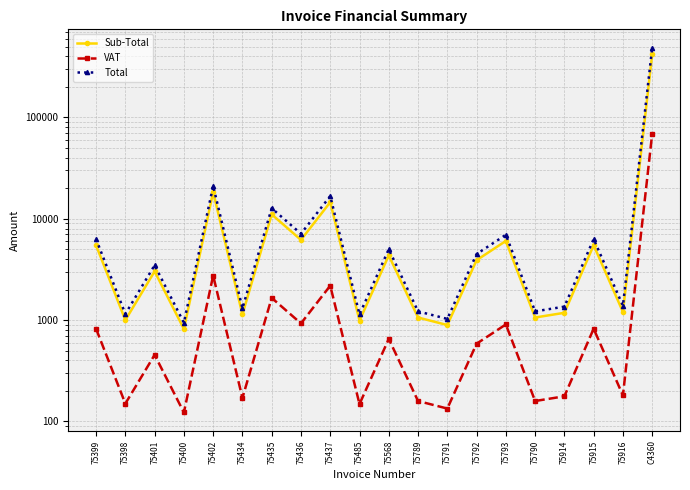

Is this an area chart (filled region under the line)?

No